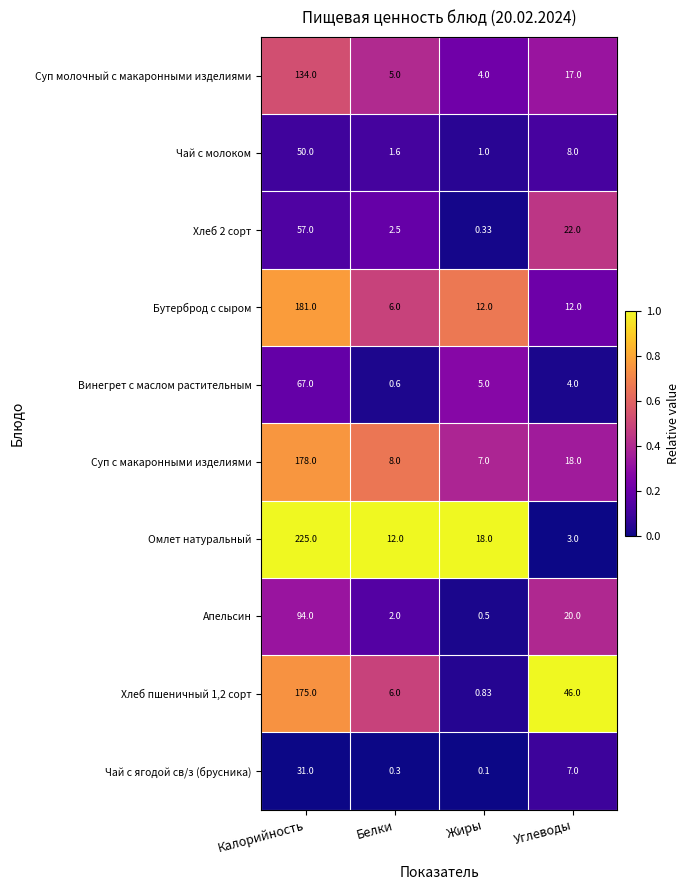

At Калорийность, list the series in order from smallest to largest.

Чай с ягодой св/з (брусника), Чай с молоком, Хлеб 2 сорт, Винегрет с маслом растительным, Апельсин, Суп молочный с макаронными изделиями, Хлеб пшеничный 1,2 сорт, Суп с макаронными изделиями, Бутерброд с сыром, Омлет натуральный